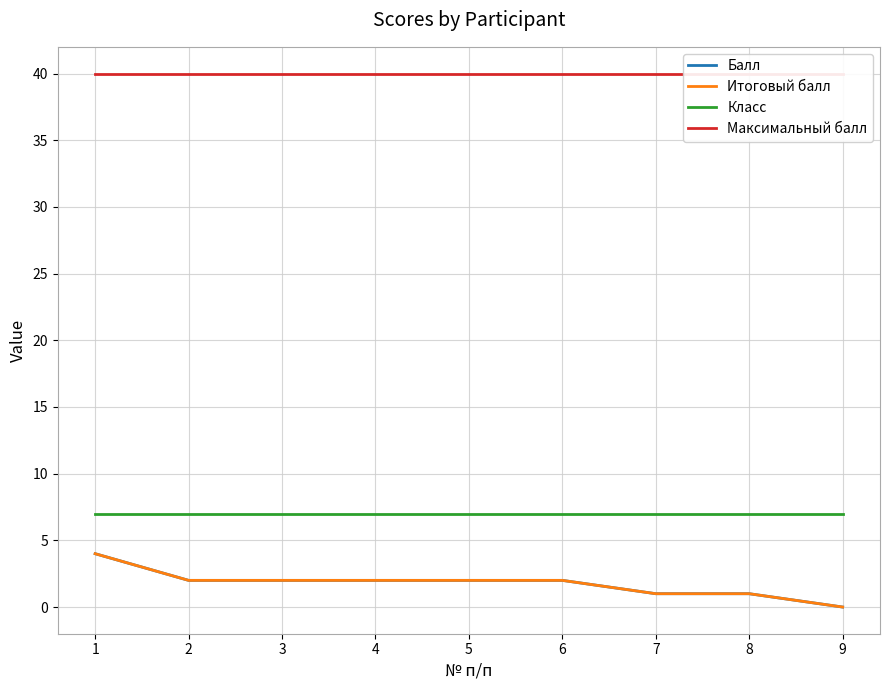

True or false: Максимальный балл has more than 0 points higher than both neighbors.

False